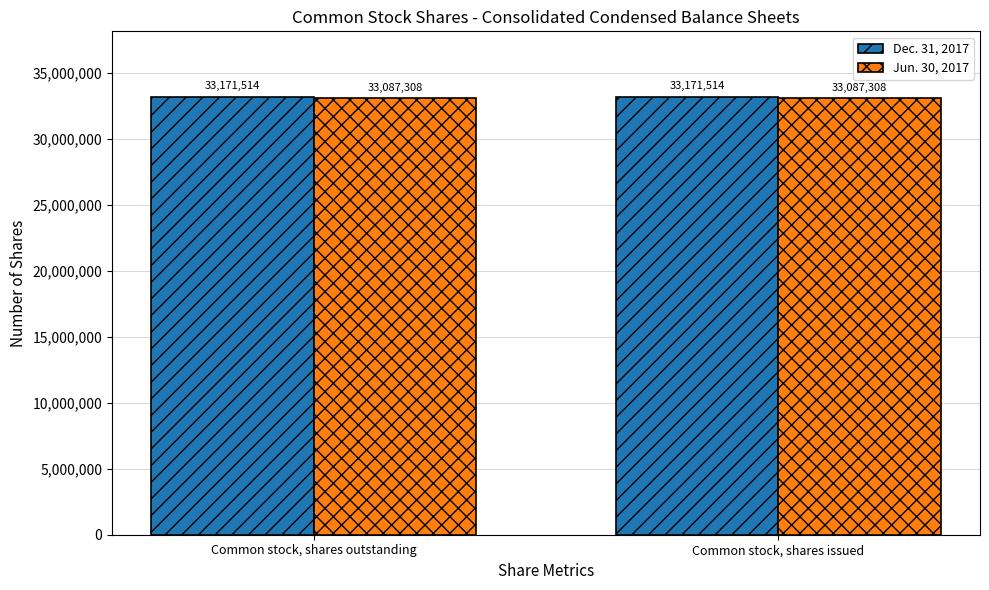

What is the label of the 1st bar from the left?

Common stock, shares outstanding